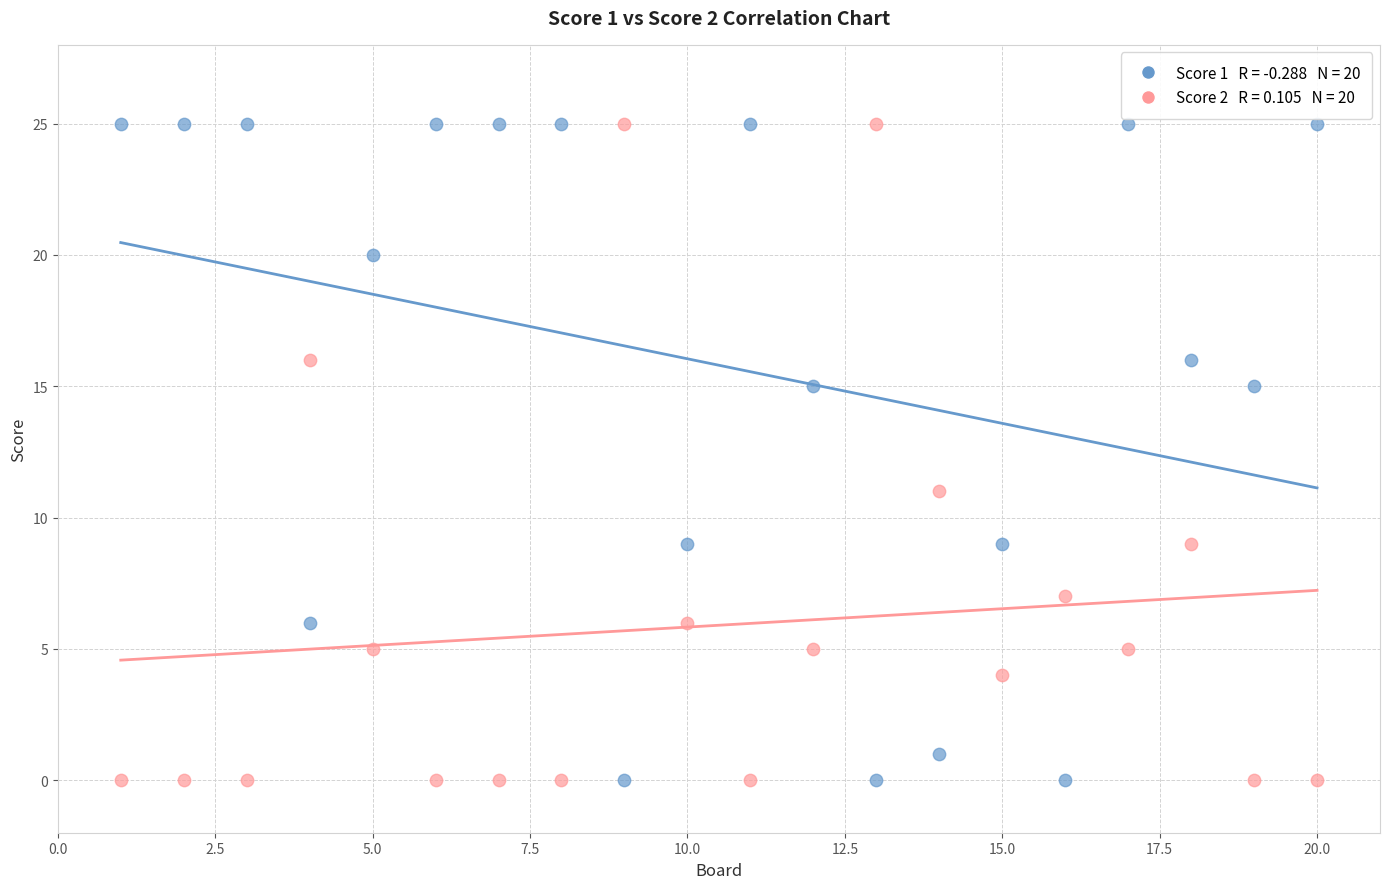

Across all series, what Y value is closest to 12?

11